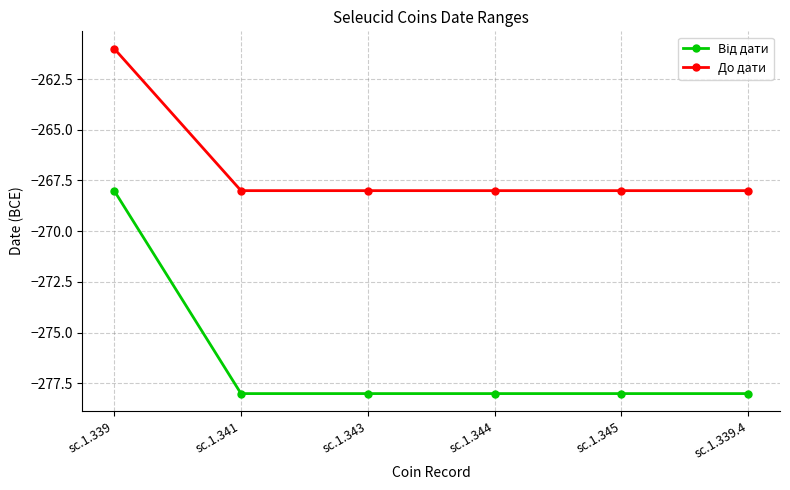

The До дати series shows -268 at sc.1.343. True or false?

True